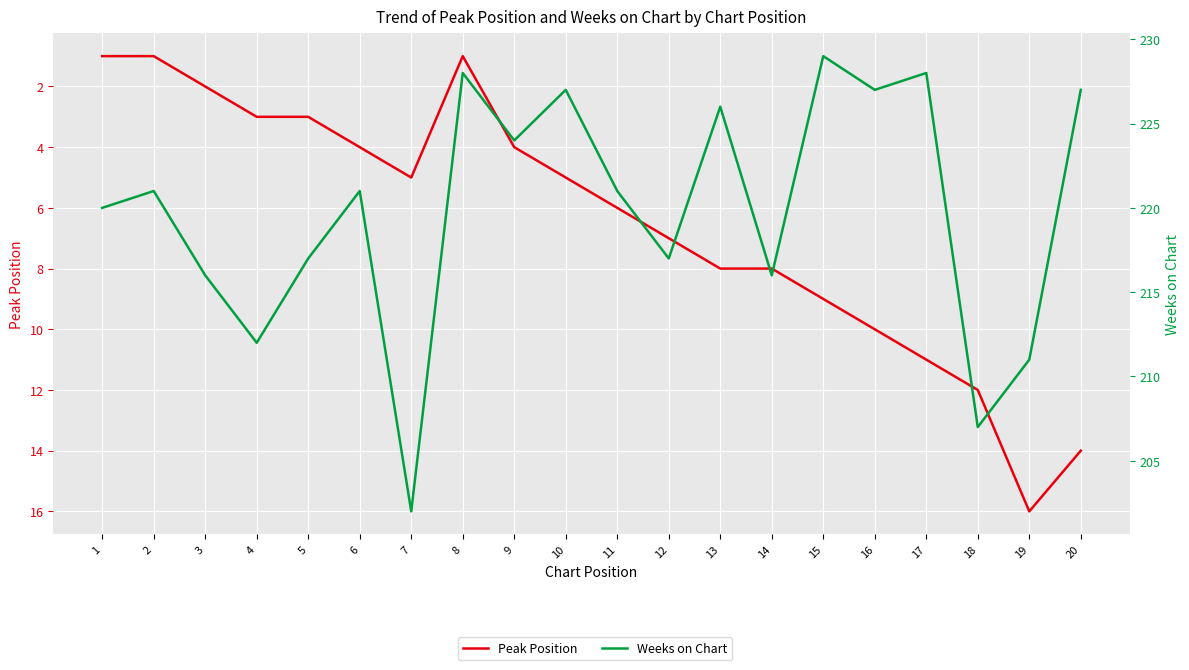

In Weeks on Chart, how many points are higher than both neighbors (excluding endpoints)?

7